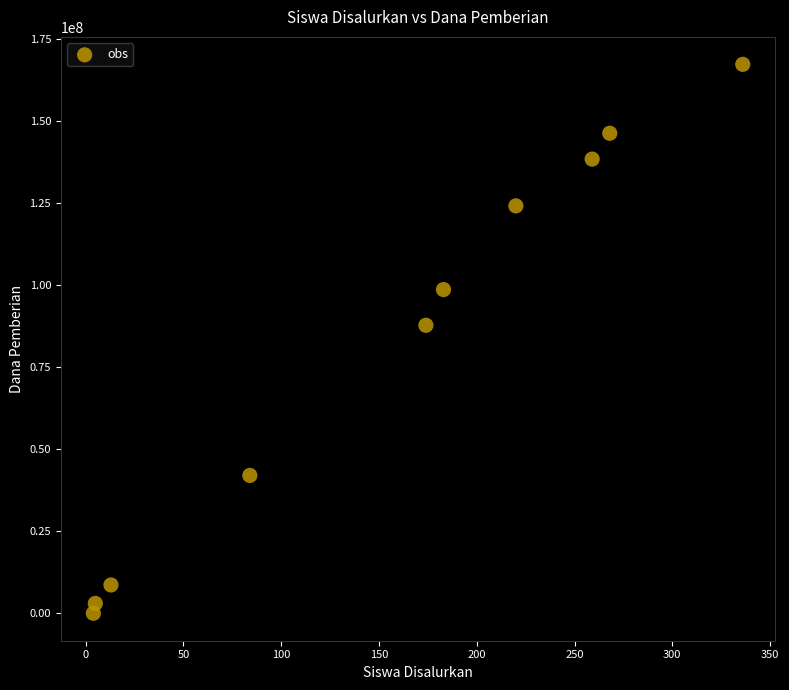

What Y value in the scatter plot is closest to 83625000?

87750000